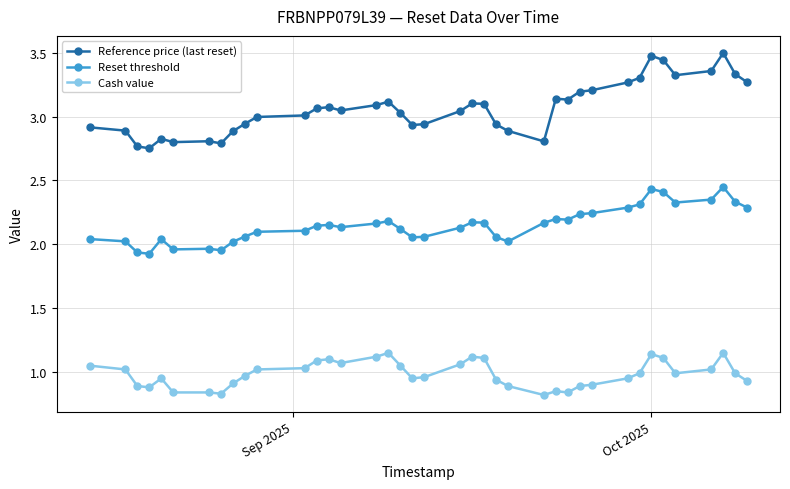

True or false: Cash value and Reference price (last reset) cross at least once.

False